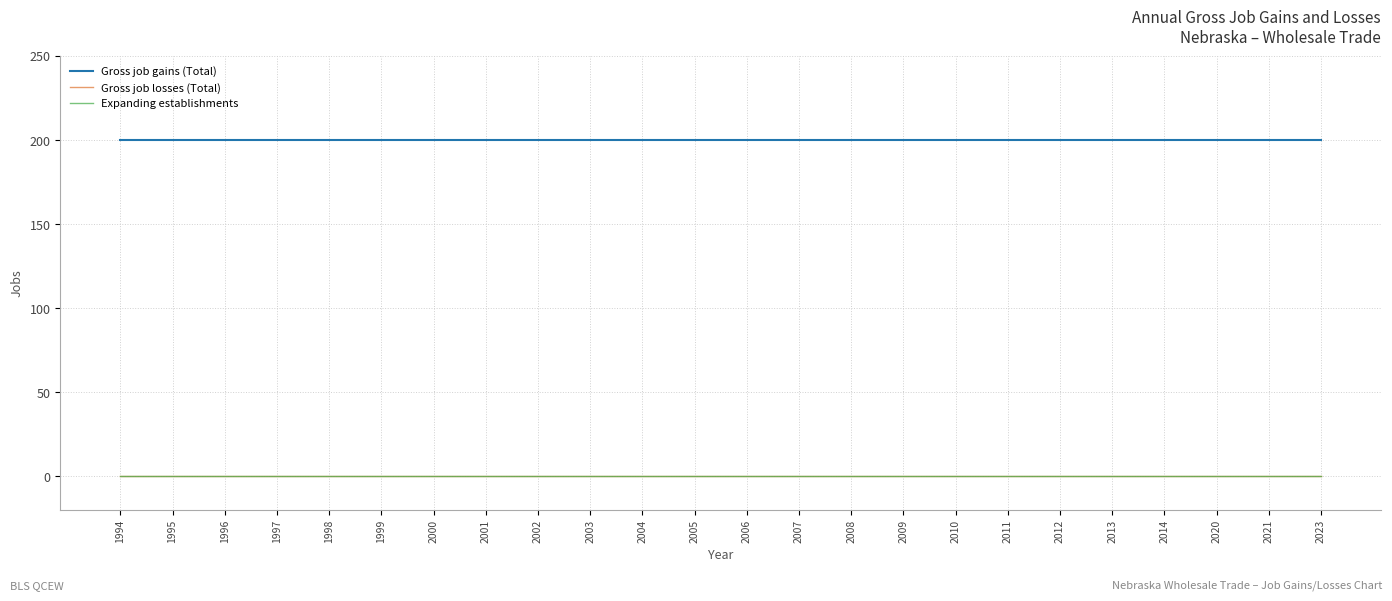

Does the chart have visible grid lines?

Yes